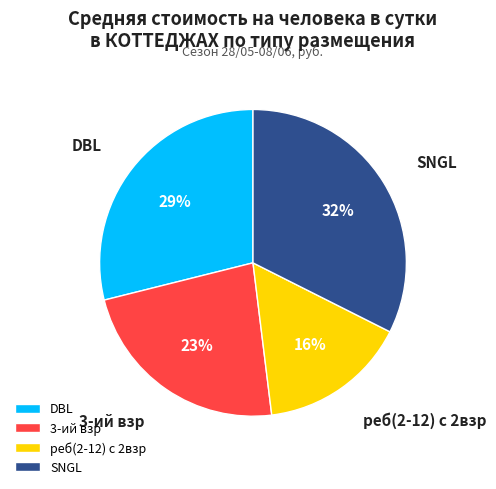

Do 3-ий взр and SNGL together represent more than half of the pie?

Yes